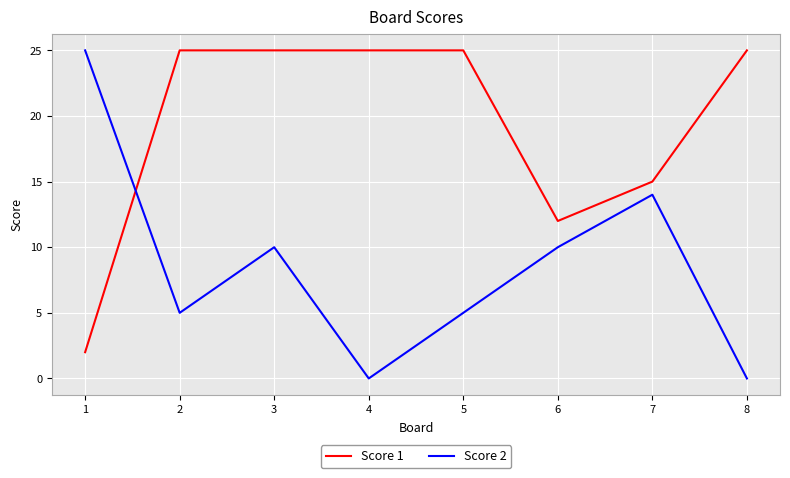

Which series ends up on top after the final intersection of Score 2 and Score 1?

Score 1